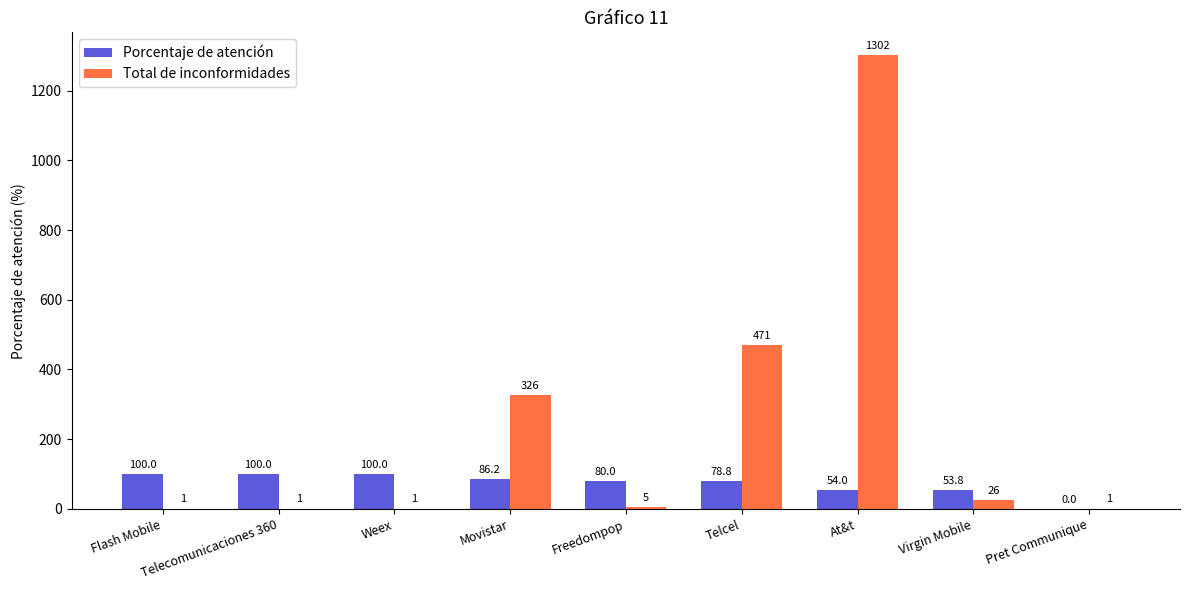

What is the maximum value for Total de inconformidades?

1302.0